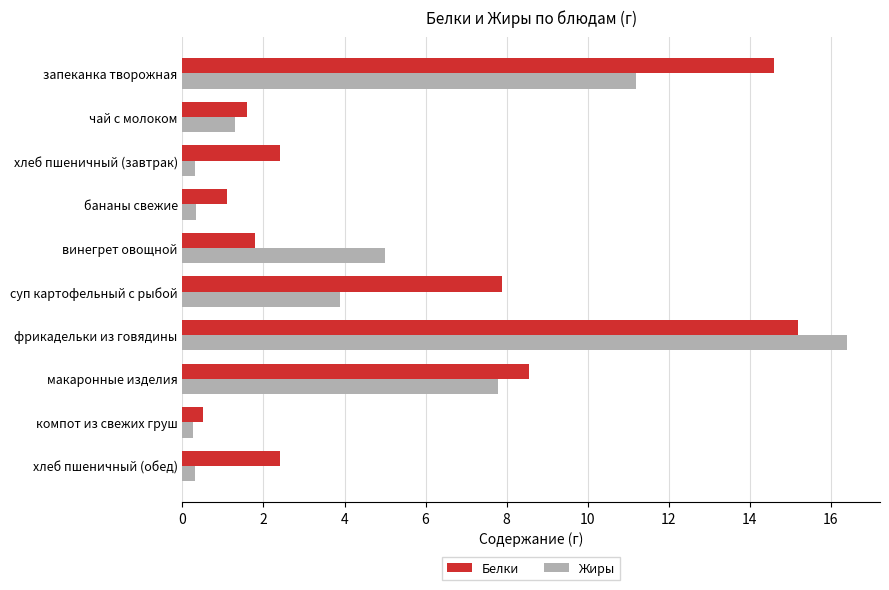

Which category has the highest value in the Жиры series?

фрикадельки из говядины